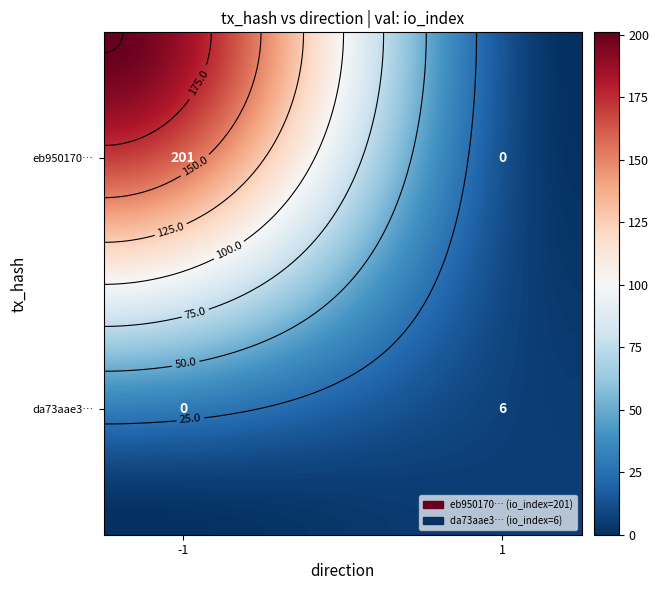

Is the value of eb9501707dab67b2f8c810535cbf6f0e703eb52 at io_index greater than the value of da73aae351abcdd11c7d036dcd7983fa739304d at direction?

Yes